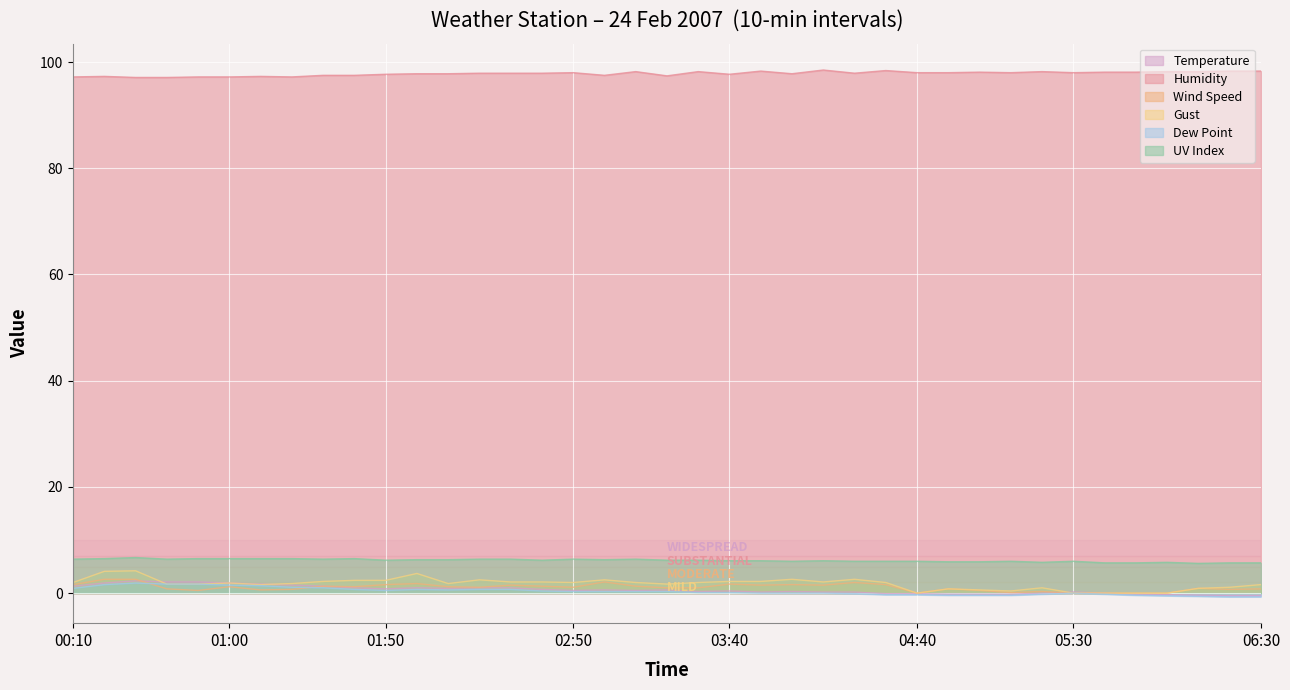

True or false: Temperature has more than 2 points higher than both neighbors.

True